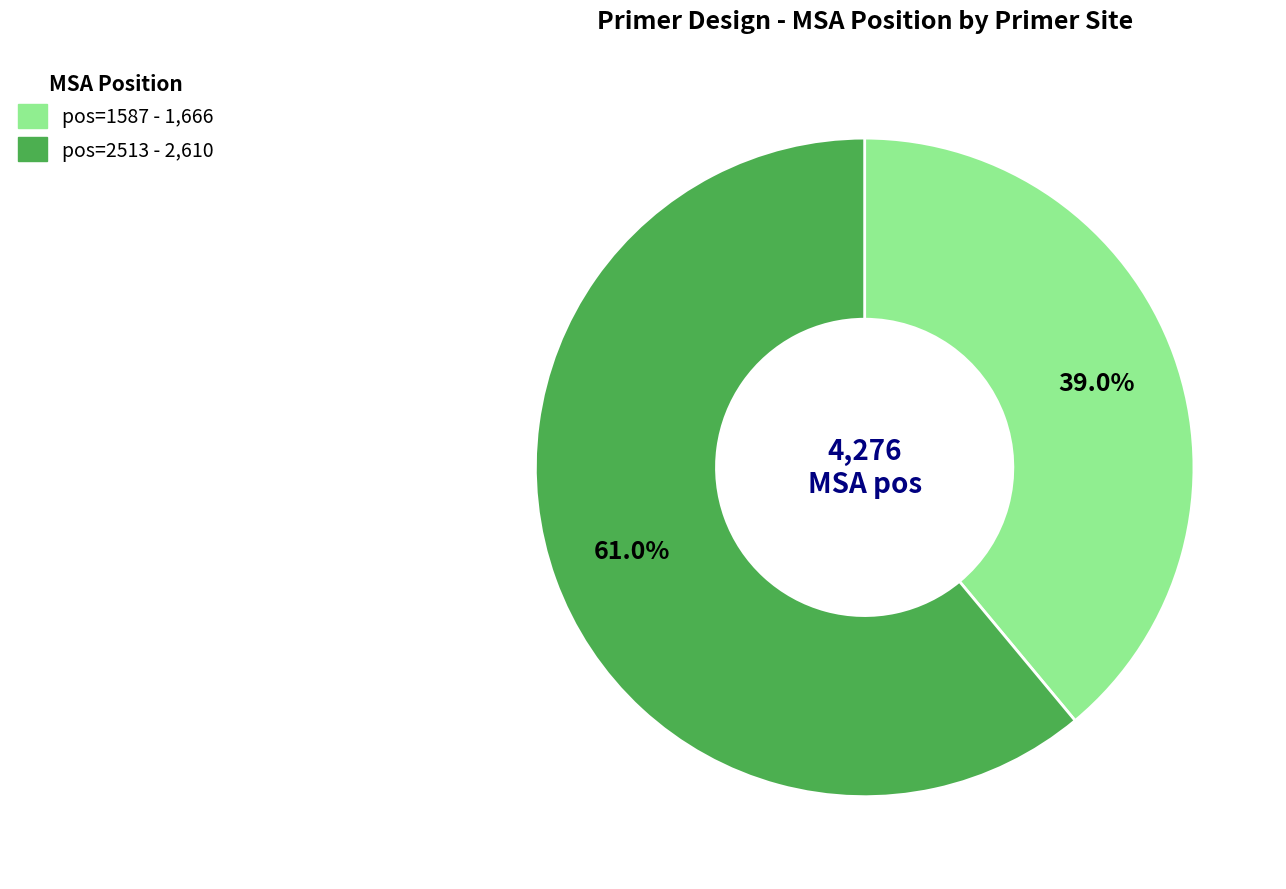

Which category has the smallest portion of the pie?

pos=1587